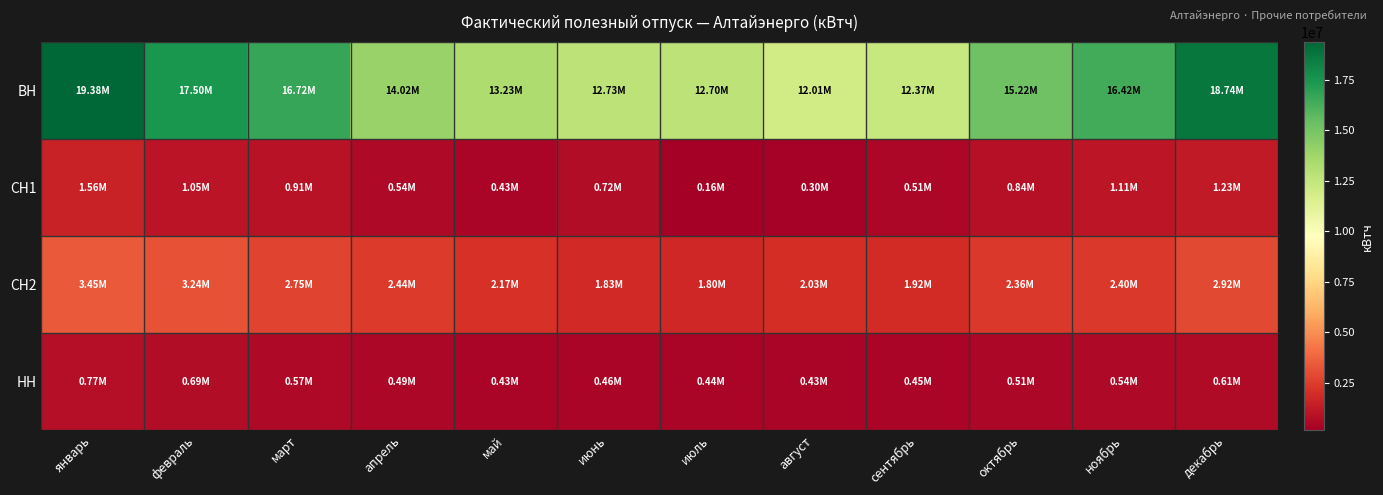

What is the total value across all series at март?

20949530